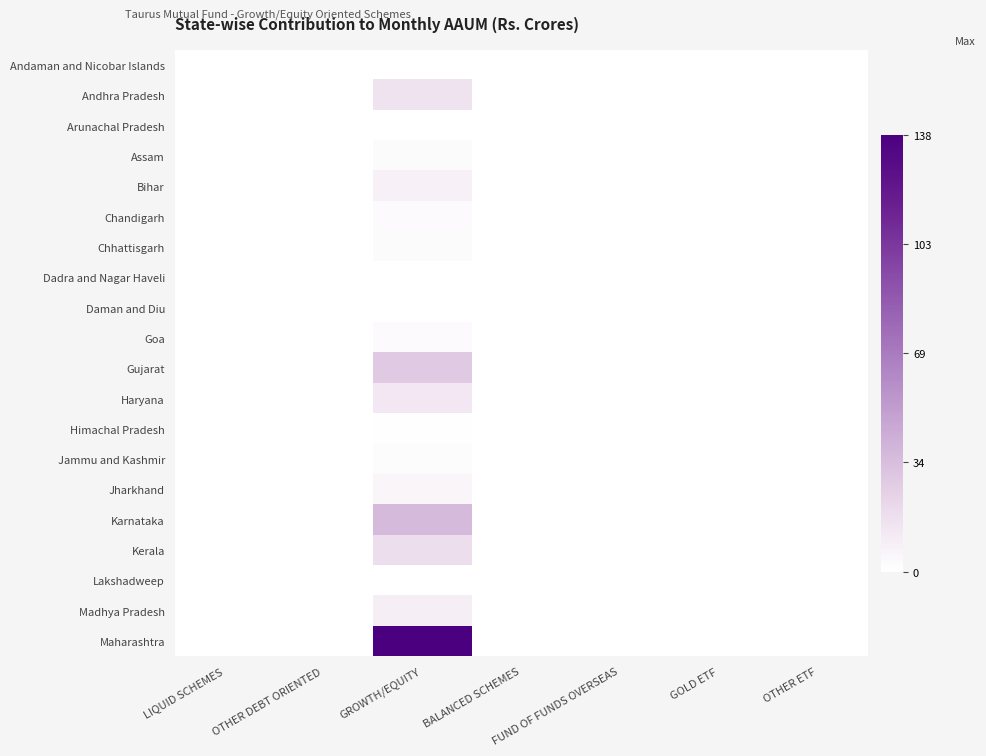

Which has a higher value, GROWTH/EQUITY or OTHER ETF?

GROWTH/EQUITY